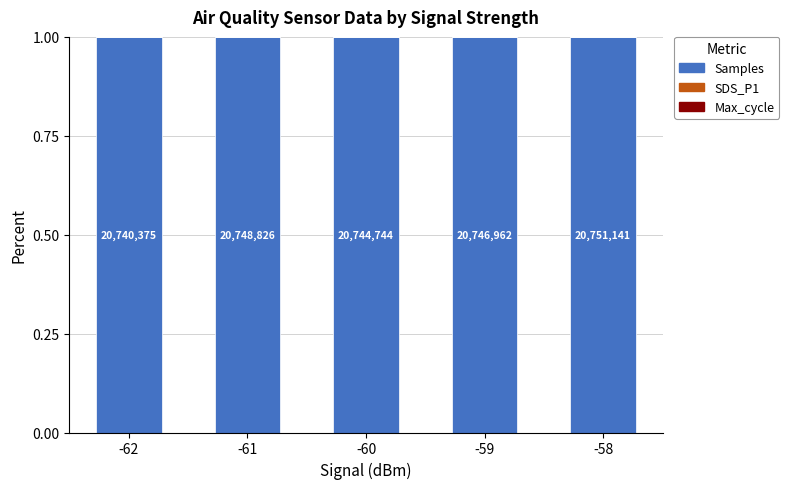

How many distinct data groups are displayed?

3